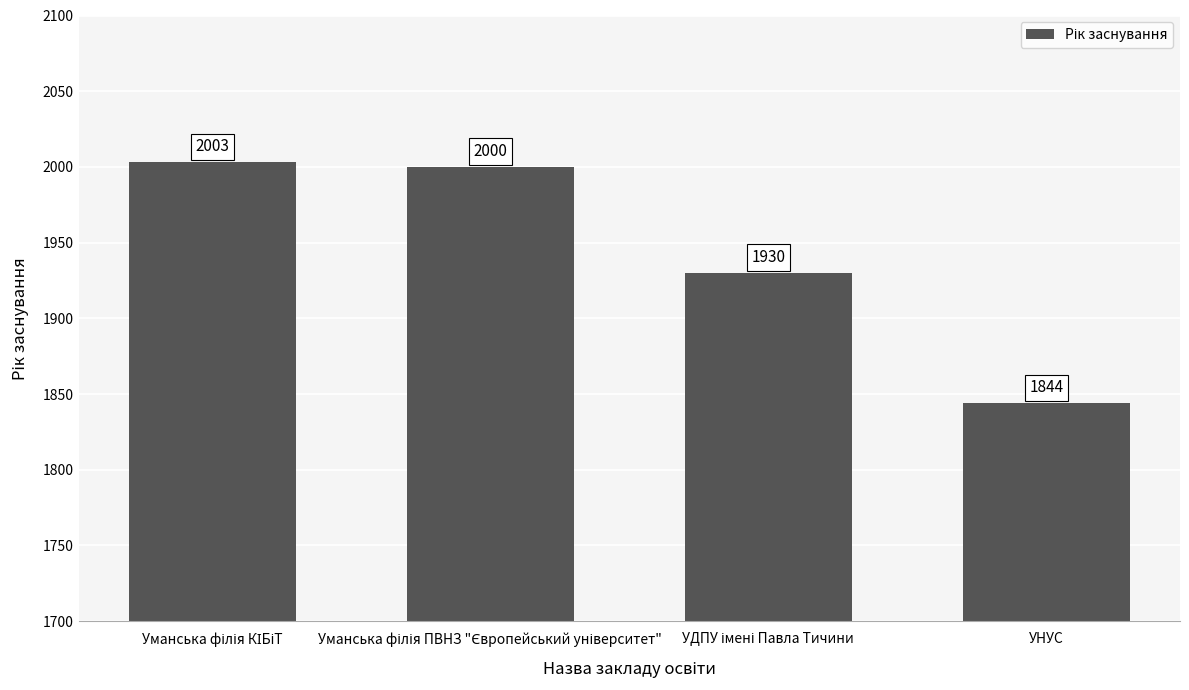

What is the difference between the maximum and minimum values?

159